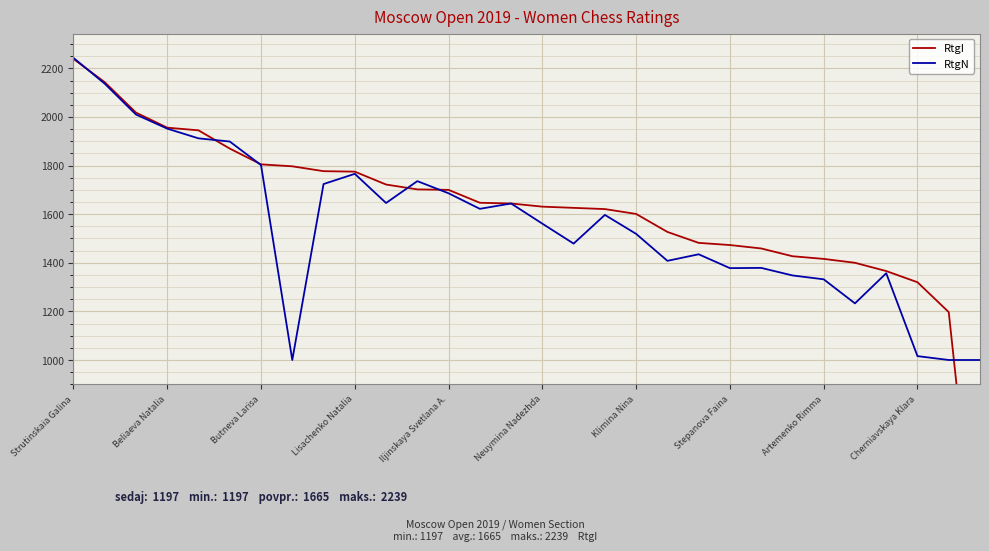

Where does the RtgI series first go above 1644?

Strutinskaia Galina